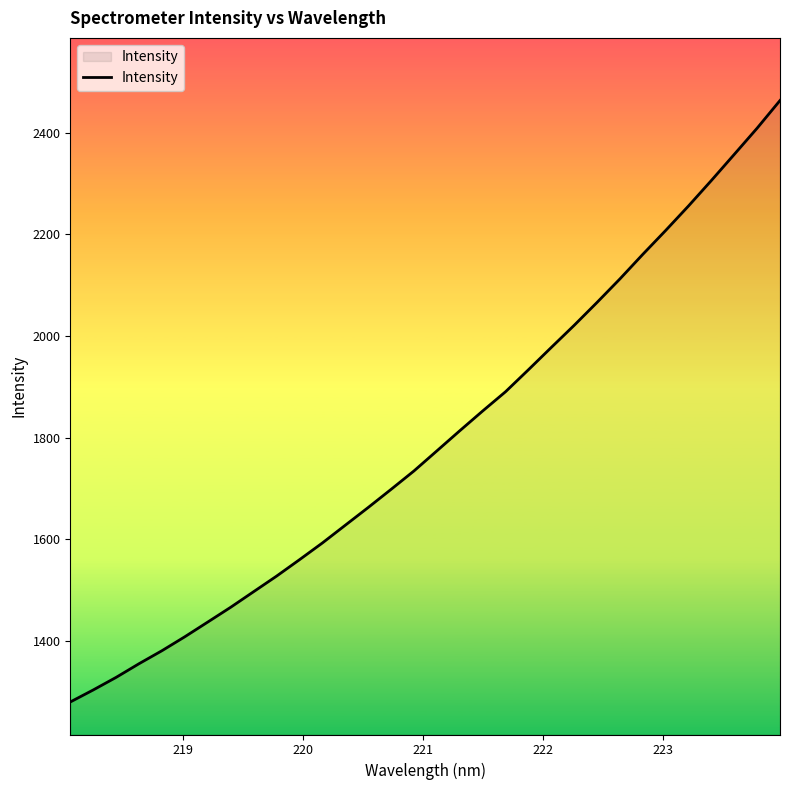

What is the maximum value shown in the chart?

2463.0